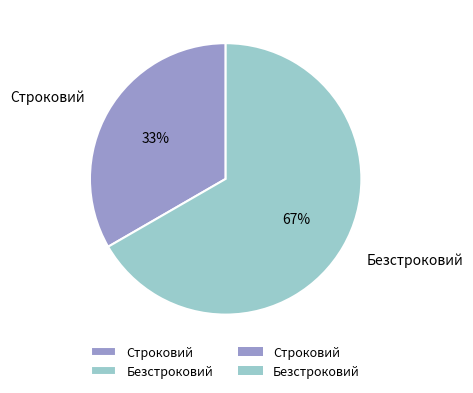

Between Строковий and Безстроковий, which is larger?

Безстроковий